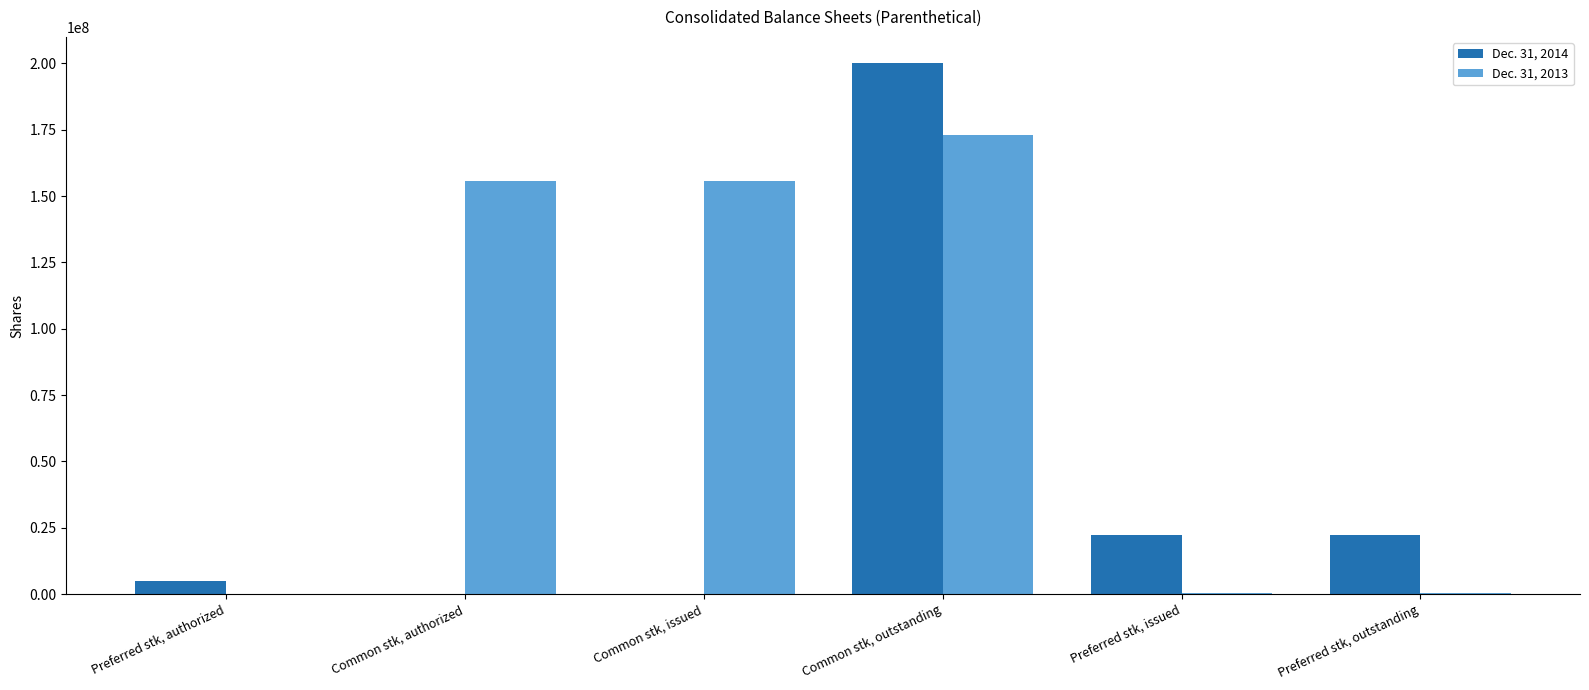

Which series has the largest total across all categories?

Dec. 31, 2013